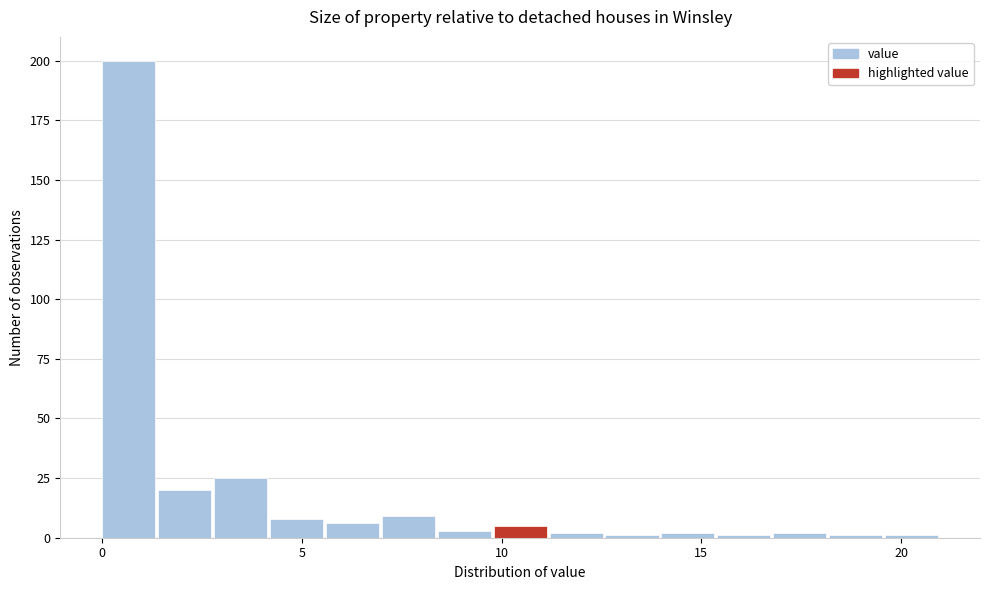

Around what value on the x-axis is the tallest bar? Give the approximate position of its centre, as read against the axis.

0.5